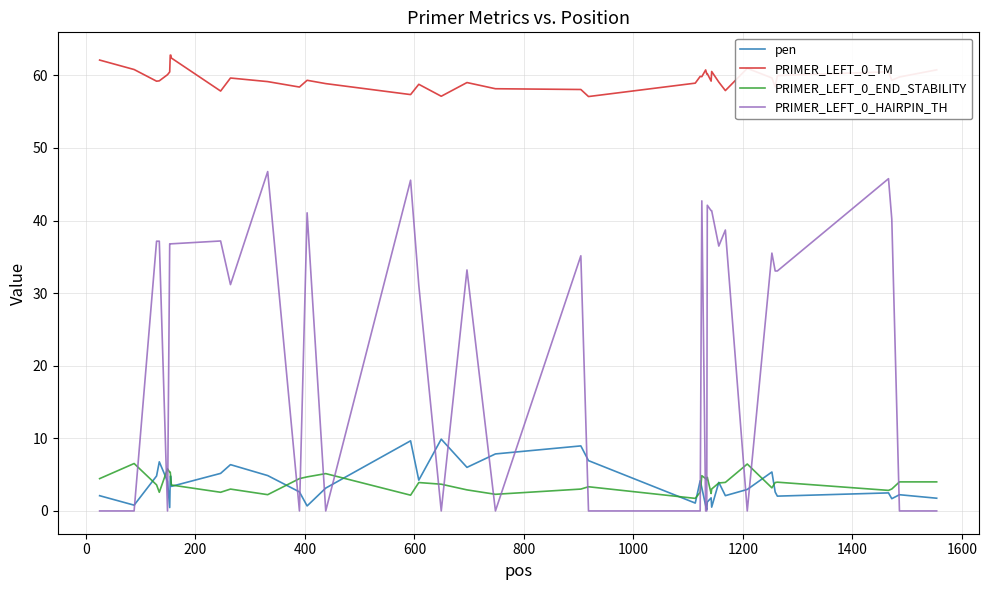

True or false: PRIMER_LEFT_0_TM and PRIMER_LEFT_0_END_STABILITY intersect in this chart.

False